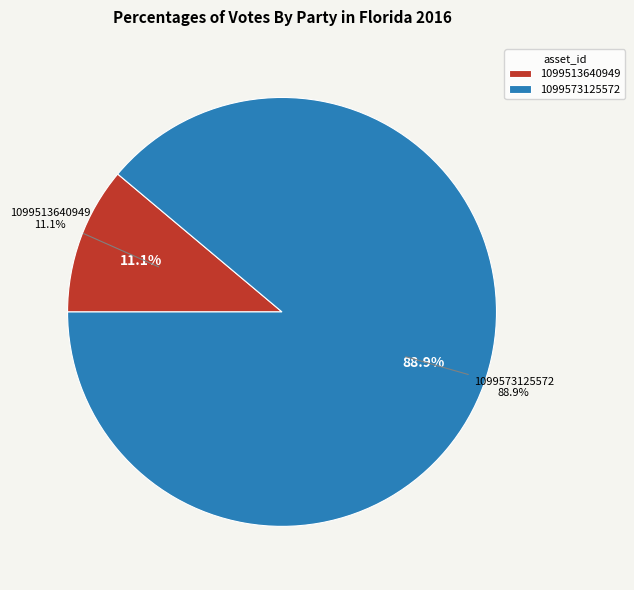

What is the largest slice in the pie chart?

1099573125572